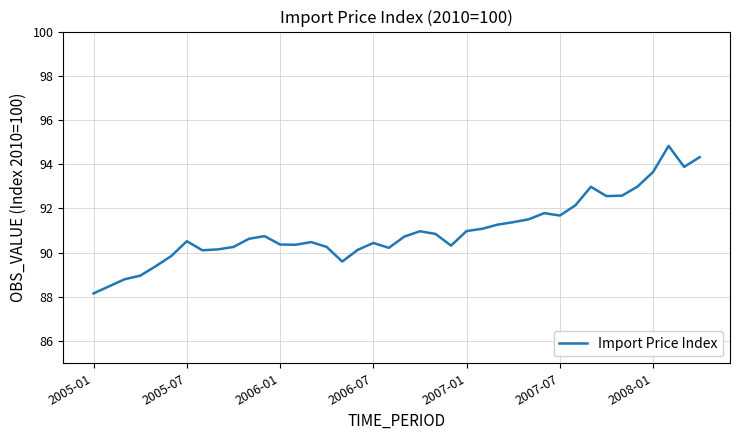

Count the number of categories in the chart.

40